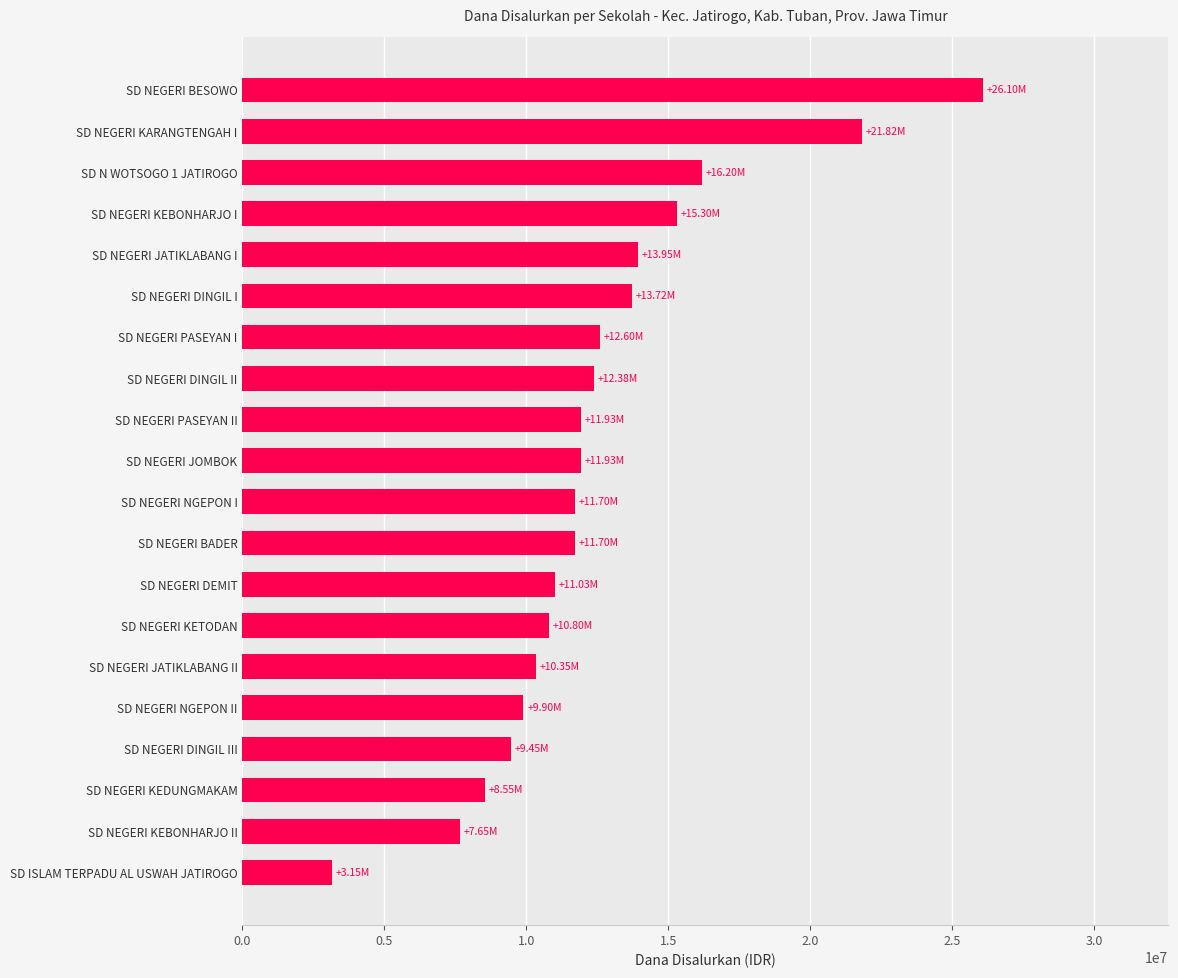

Approximately how many times larger is the value at SD NEGERI KETODAN compared to SD ISLAM TERPADU AL USWAH JATIROGO?

3.4